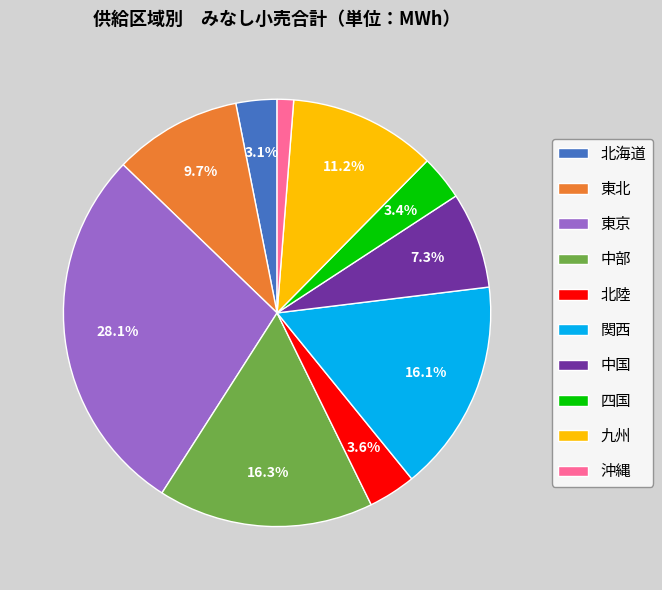

To the nearest percent, what percentage of the pie is 沖縄?

1%